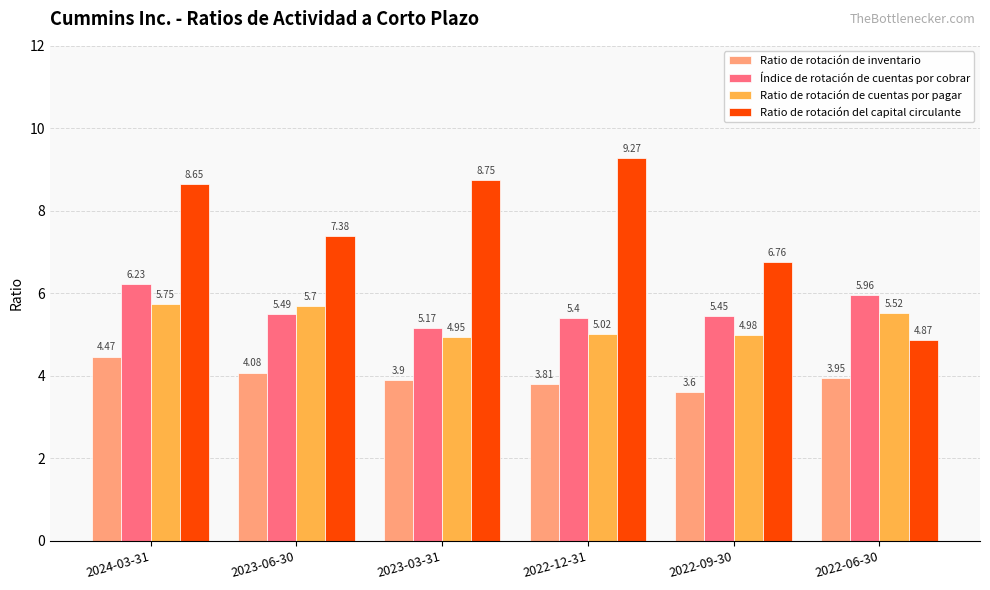

Does the chart contain any negative values?

No